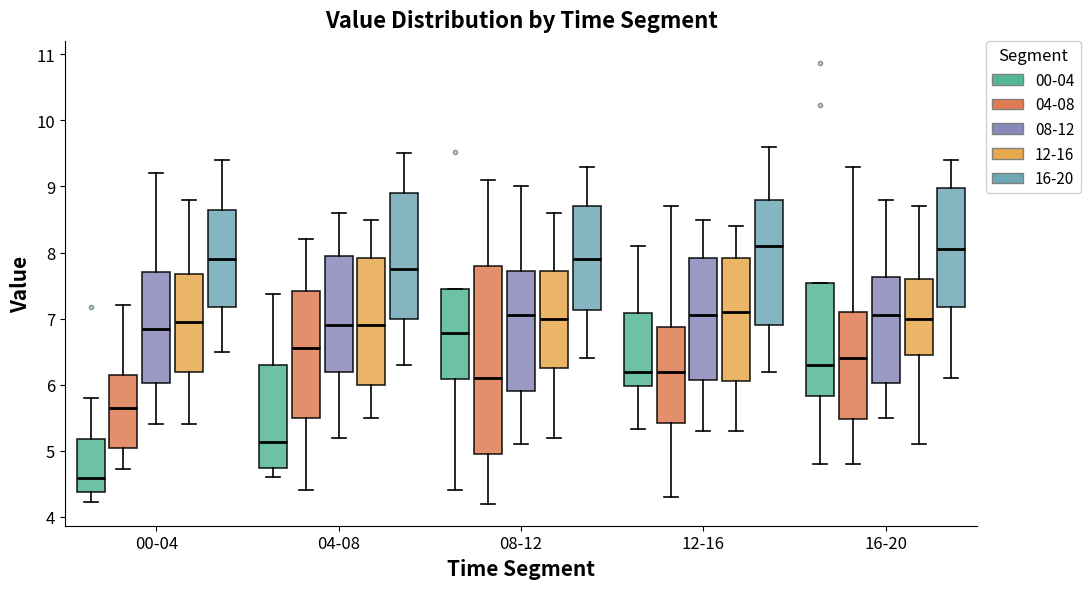

Comparing the boxes themselves (not the whiskers), which one is the tallest?

08-12 (04-08)